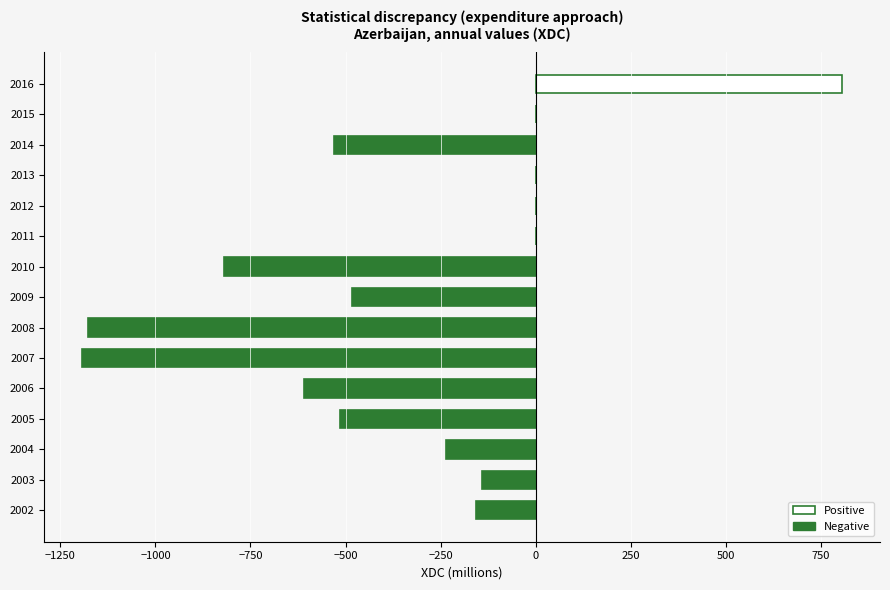

What is the change in value from 2009 to 2012?

+482.8